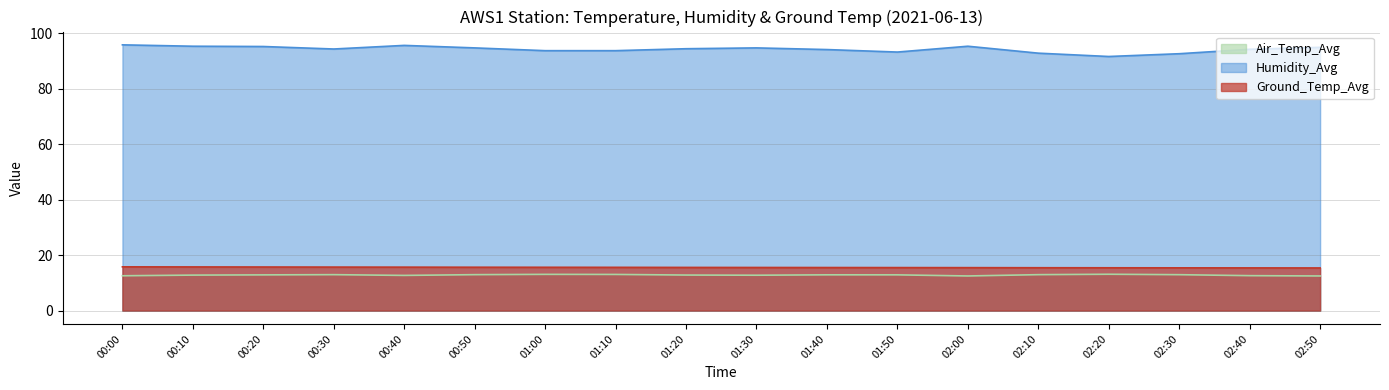

Reading left to right, extract all data points from this chart.

Air_Temp_Avg: 12.6	12.8	12.9	13.0	12.7	13.0	13.1	13.1	12.8	12.8	12.9	12.9	12.5	13.0	13.1	13.0	12.6	12.5
Humidity_Avg: 95.8	95.3	95.2	94.3	95.6	94.7	93.7	93.7	94.4	94.7	94.1	93.2	95.3	92.8	91.6	92.6	94.2	94.9
Ground_Temp_Avg: 15.8	15.8	15.7	15.7	15.7	15.7	15.6	15.6	15.6	15.6	15.5	15.5	15.5	15.5	15.4	15.4	15.4	15.4